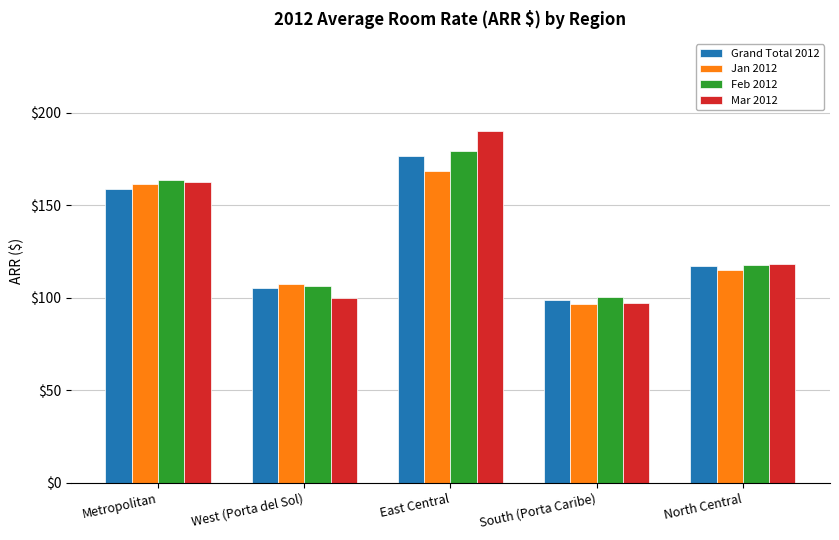

How many data points does each series have?

5